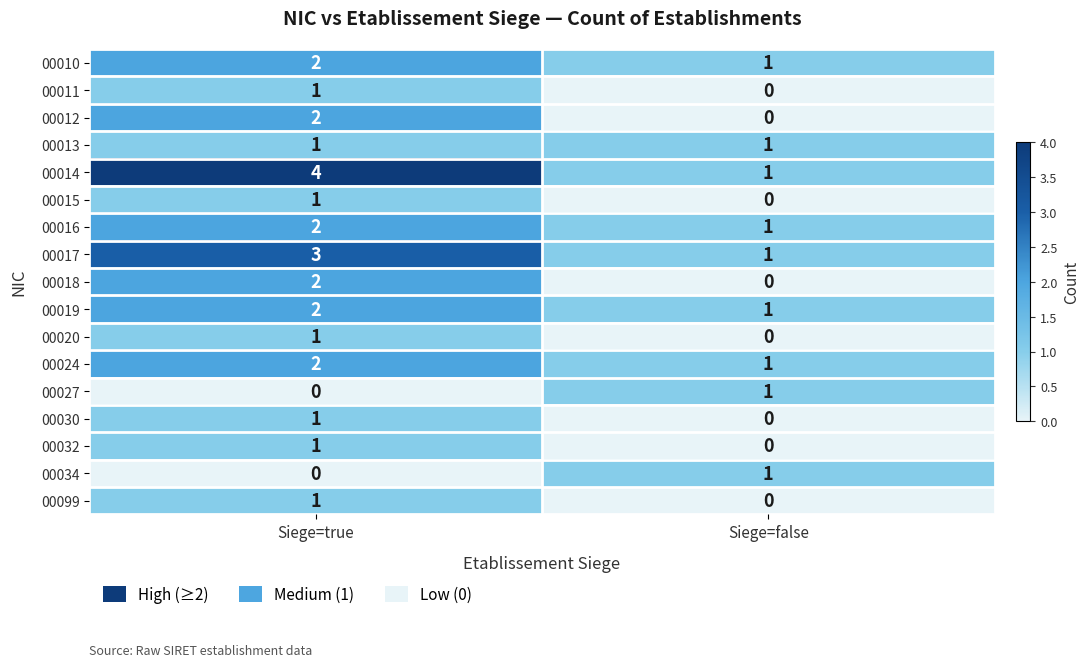

Between Siege=true and Siege=false, which series saw the biggest shift?

00014